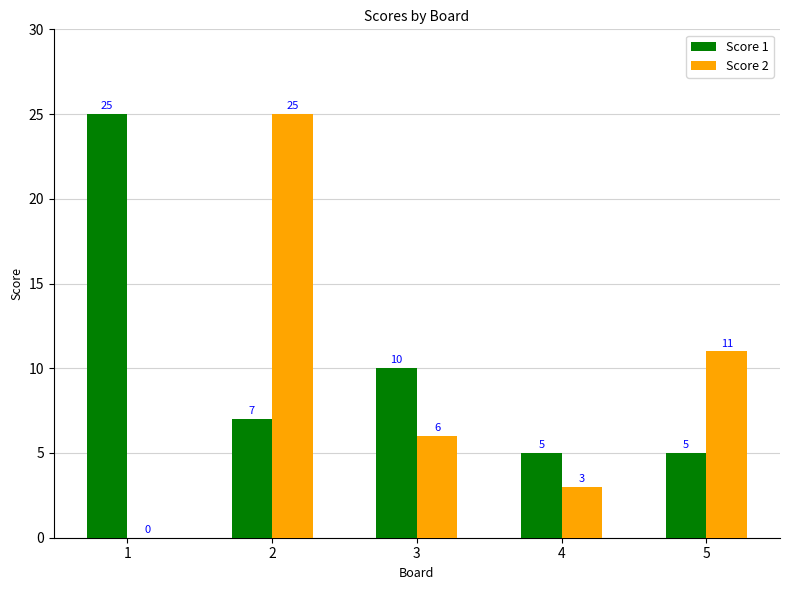

What are all the series names shown in the legend?

Score 1, Score 2